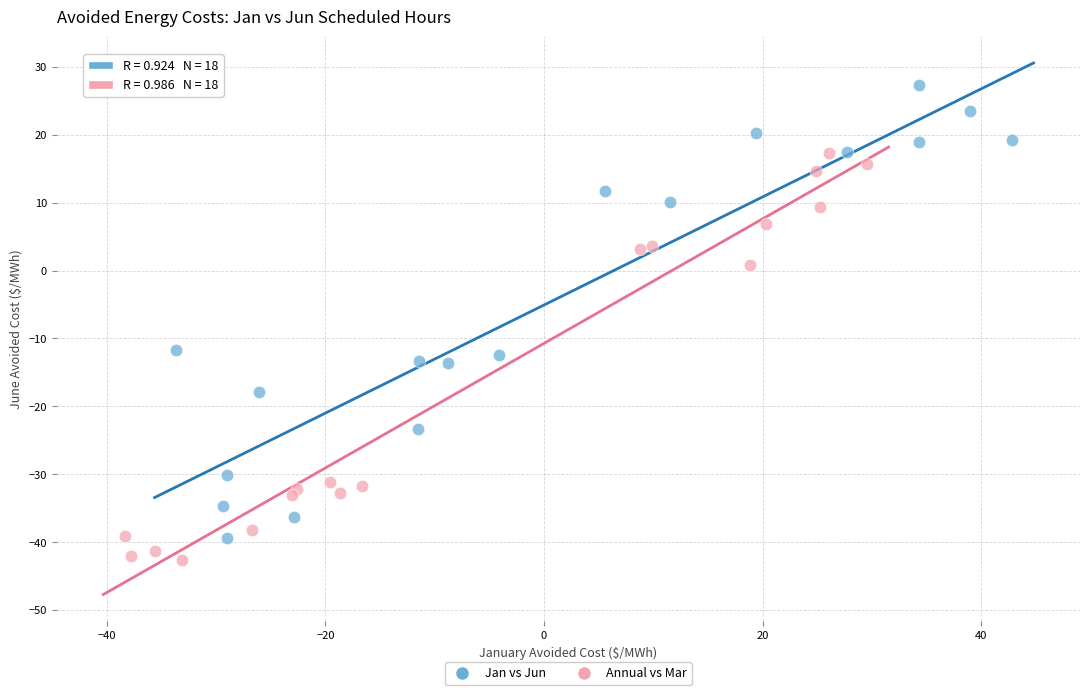

Which series reaches the minimum Y coordinate?

Annual vs Mar